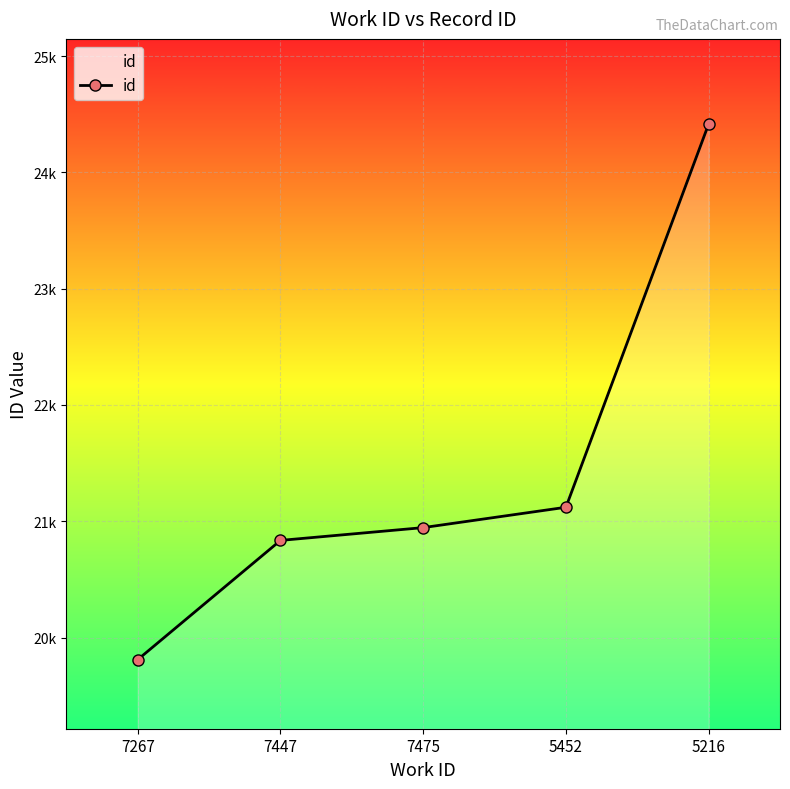

What is the change in value from 7475 to 5452?

+175